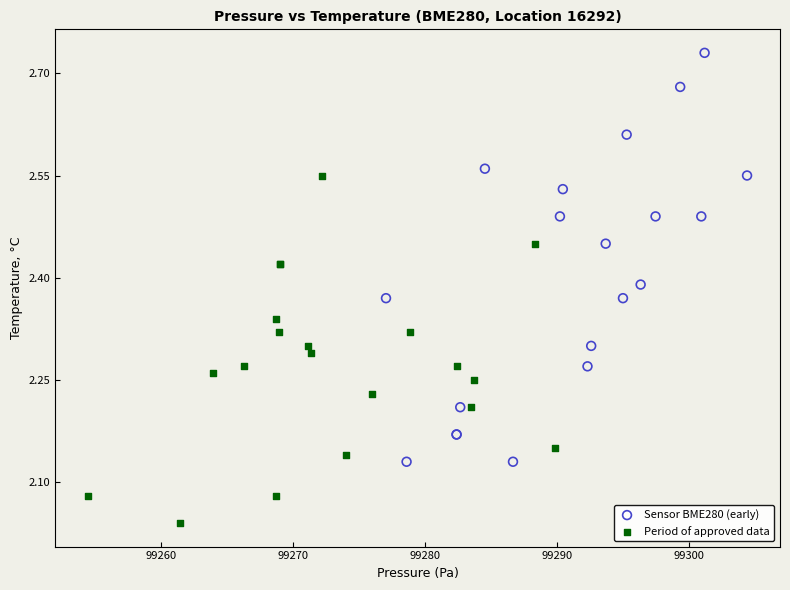

Which series reaches the minimum Y coordinate?

Period of approved data